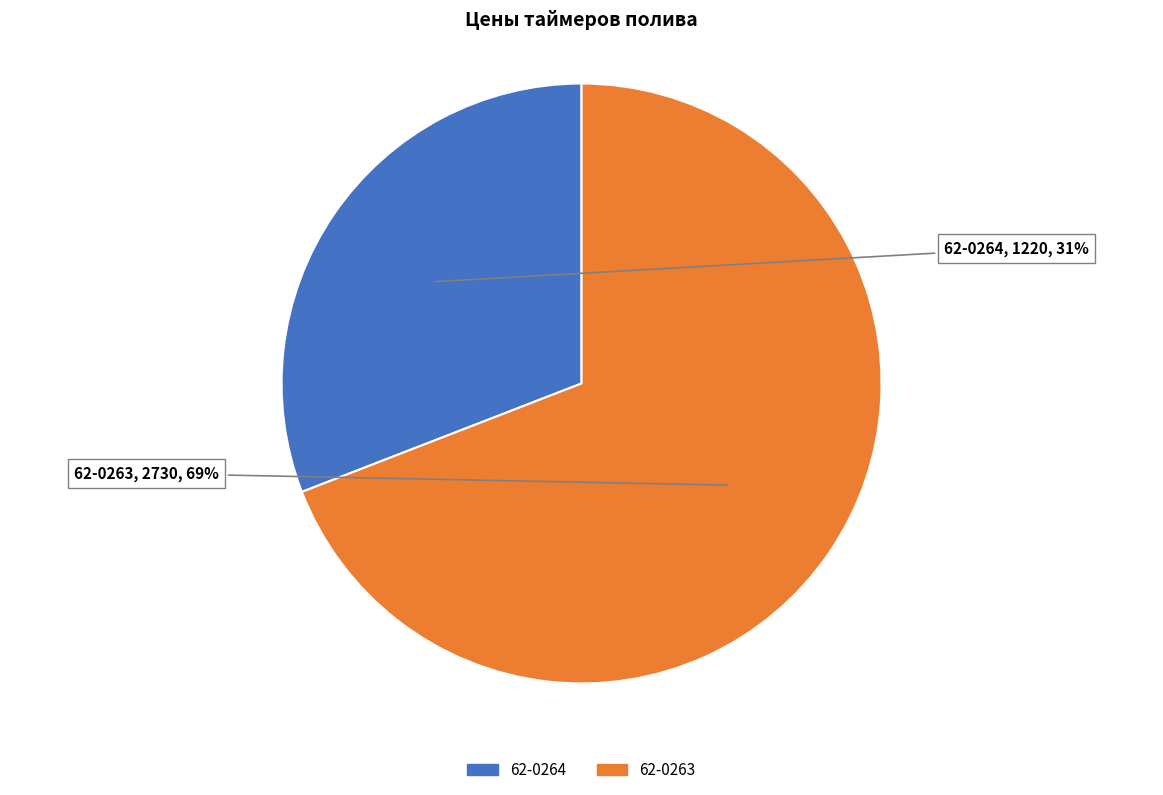

Does any single category account for the majority?

Yes